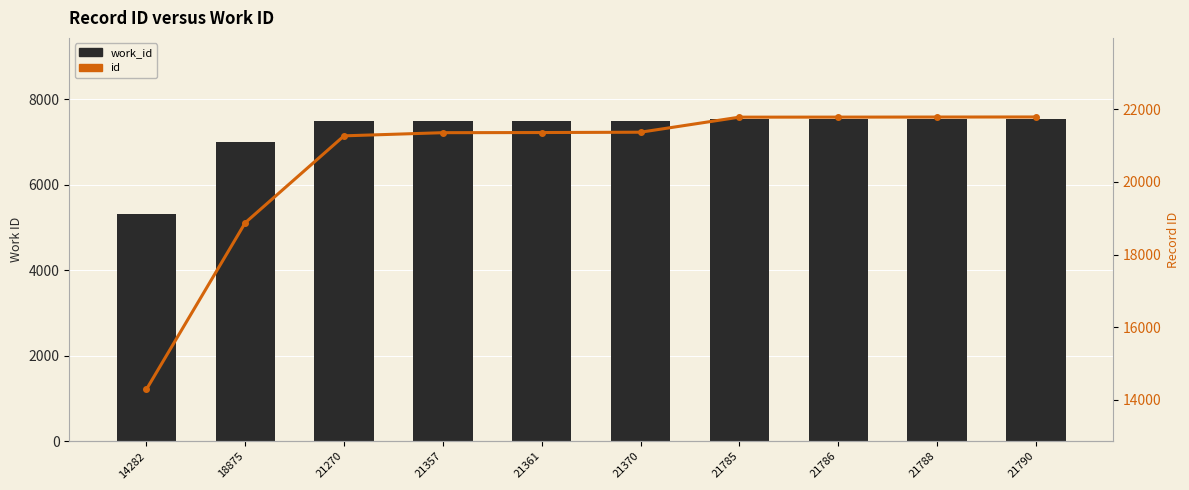

Which label corresponds to the smallest value in the chart?

14282